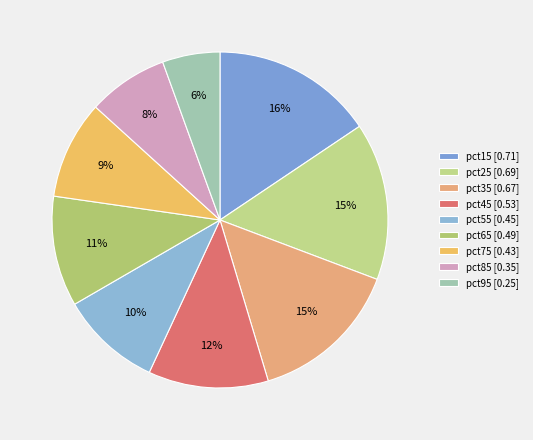

Between pct85 and pct95, which is larger?

pct85